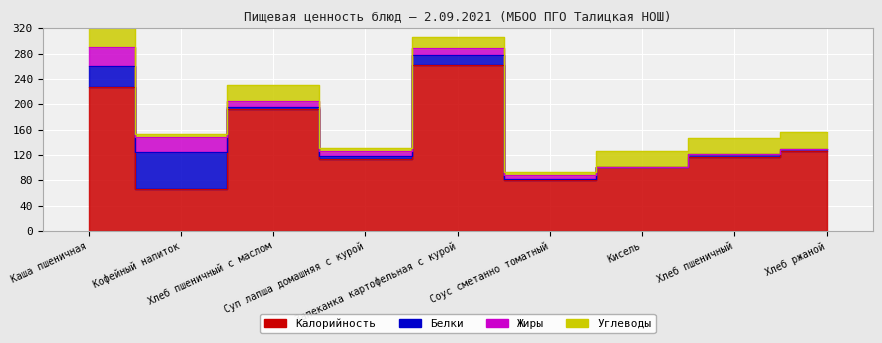

What is the lowest value of the Углеводы series?

4.8